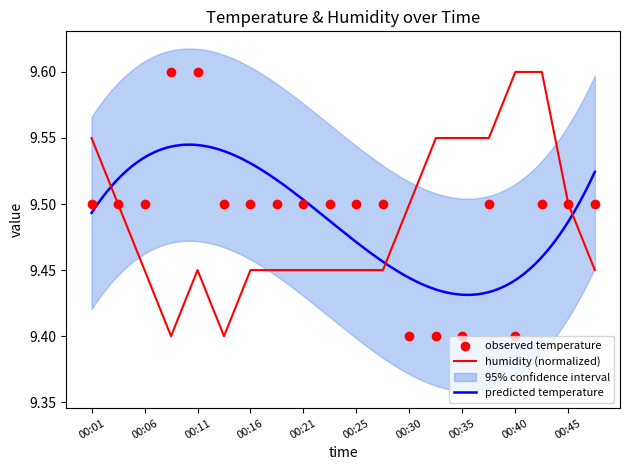

At how many categories does at least one series exceed 9?

20